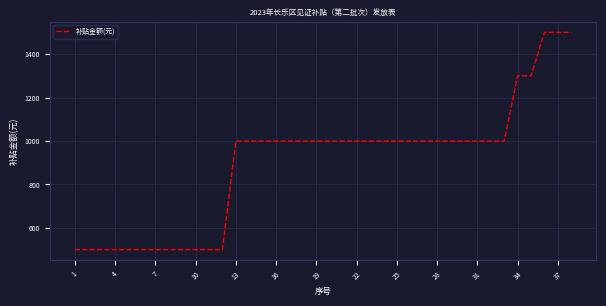

What is the difference between the maximum and minimum values?

1000